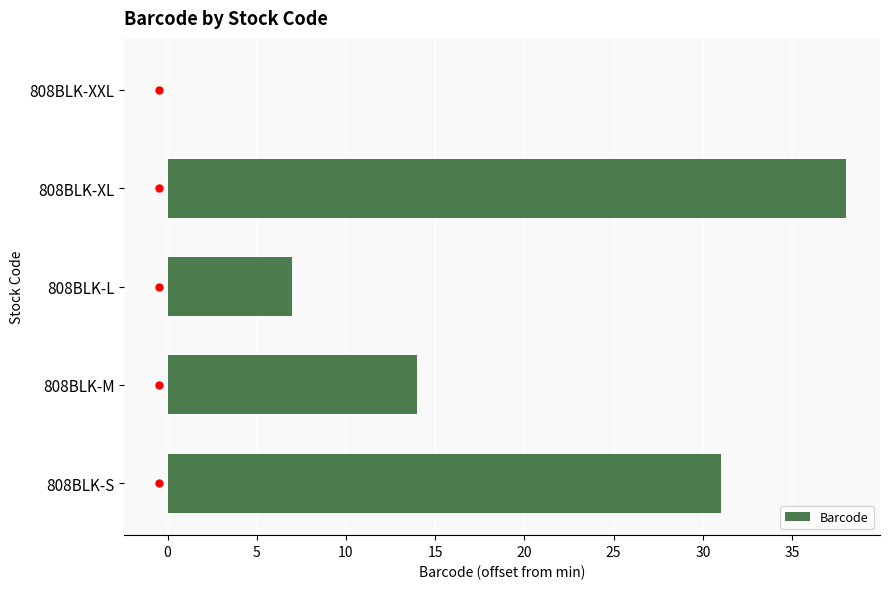

True or false: the data shows 31 at 808BLK-S.

True